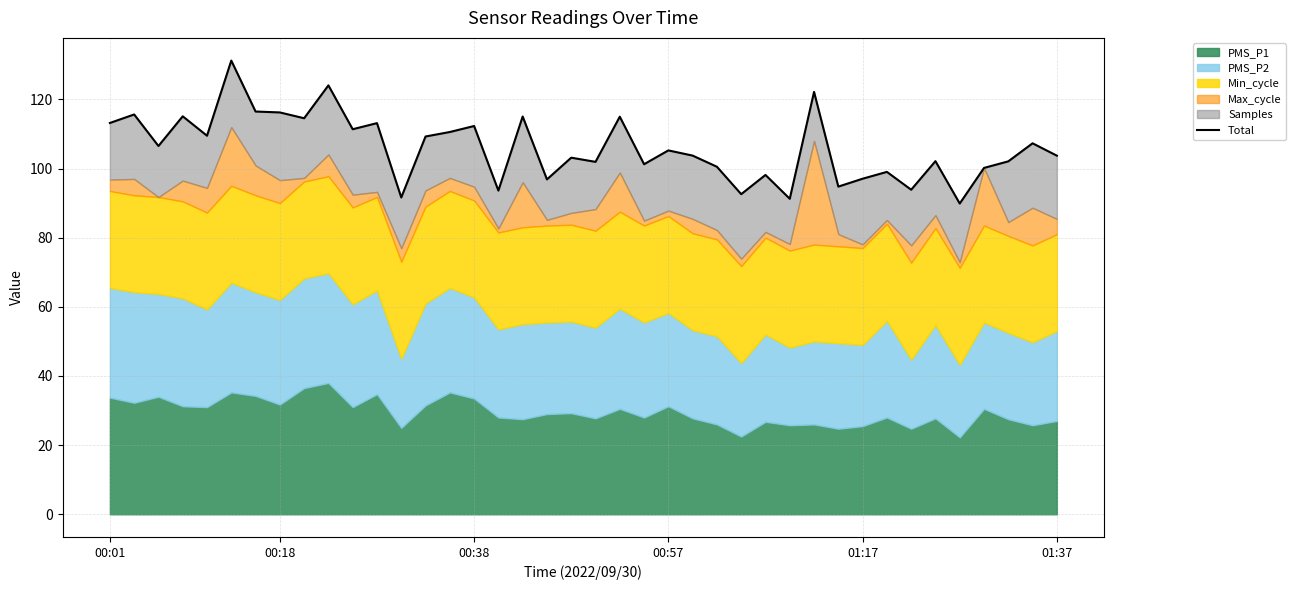

How many data points are less than 105?

20